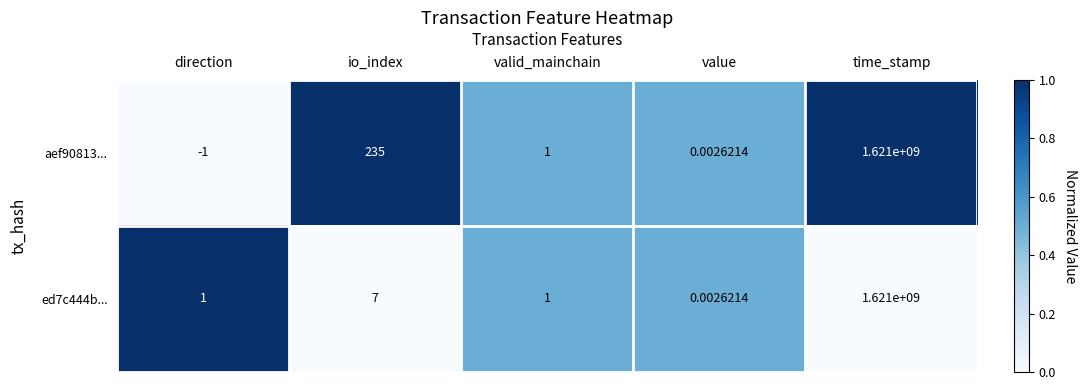

Which category has the highest value in the ed7c444b... series?

time_stamp